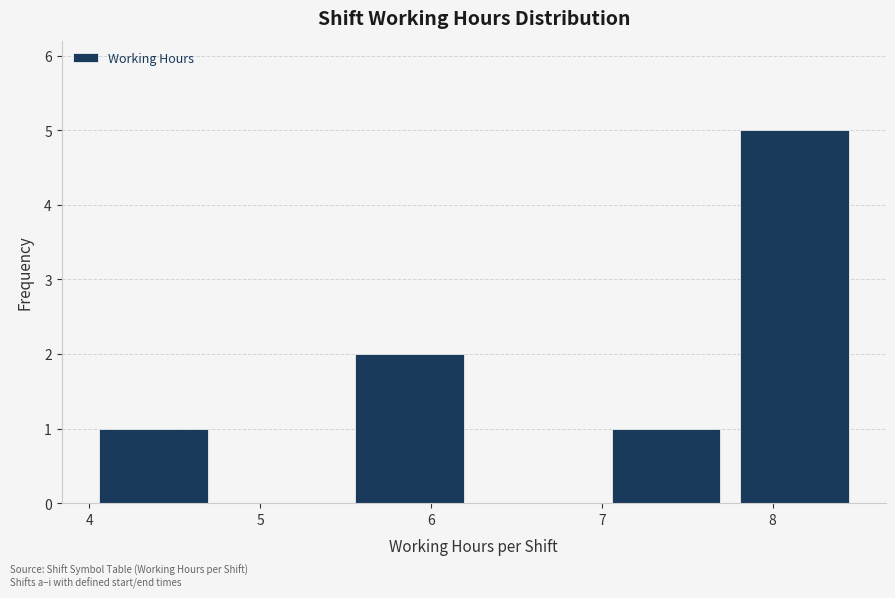

Which range on the x-axis has the tallest bar?

7.75 to 8.50